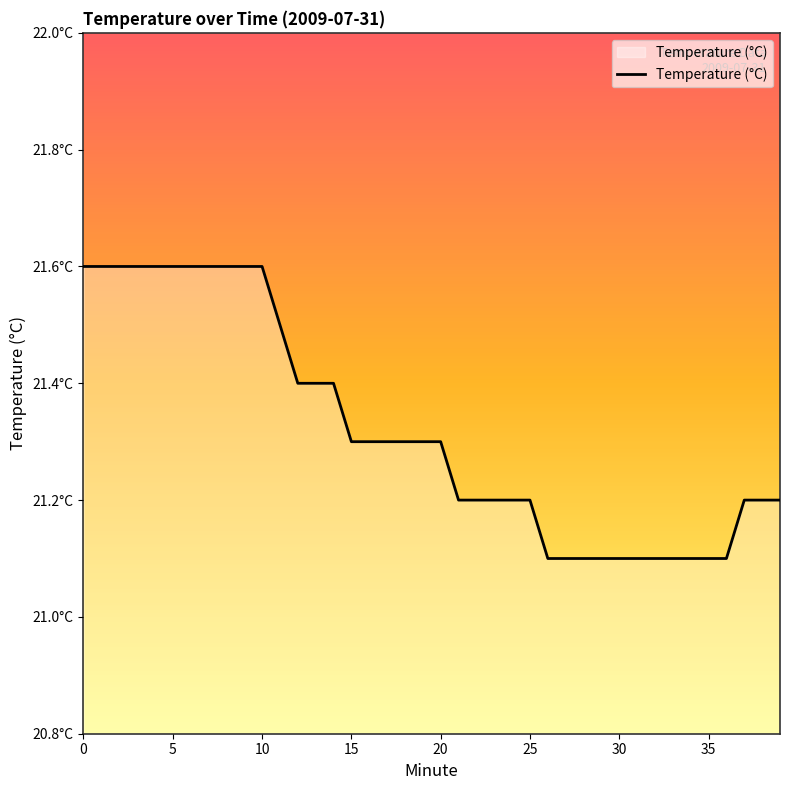

Does the chart display data point markers on the line(s)?

No